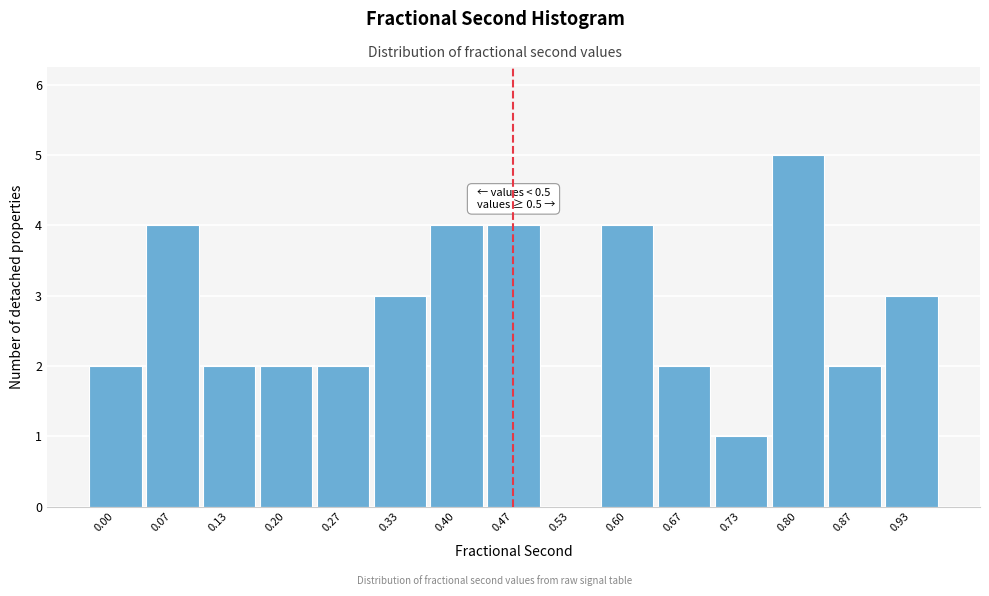

Reading left to right, transcribe all the data shown in this chart.

0.00=2	0.07=4	0.13=2	0.20=2	0.27=2	0.33=3	0.40=4	0.47=4	0.53=0	0.60=4	0.67=2	0.73=1	0.80=5	0.87=2	0.93=3